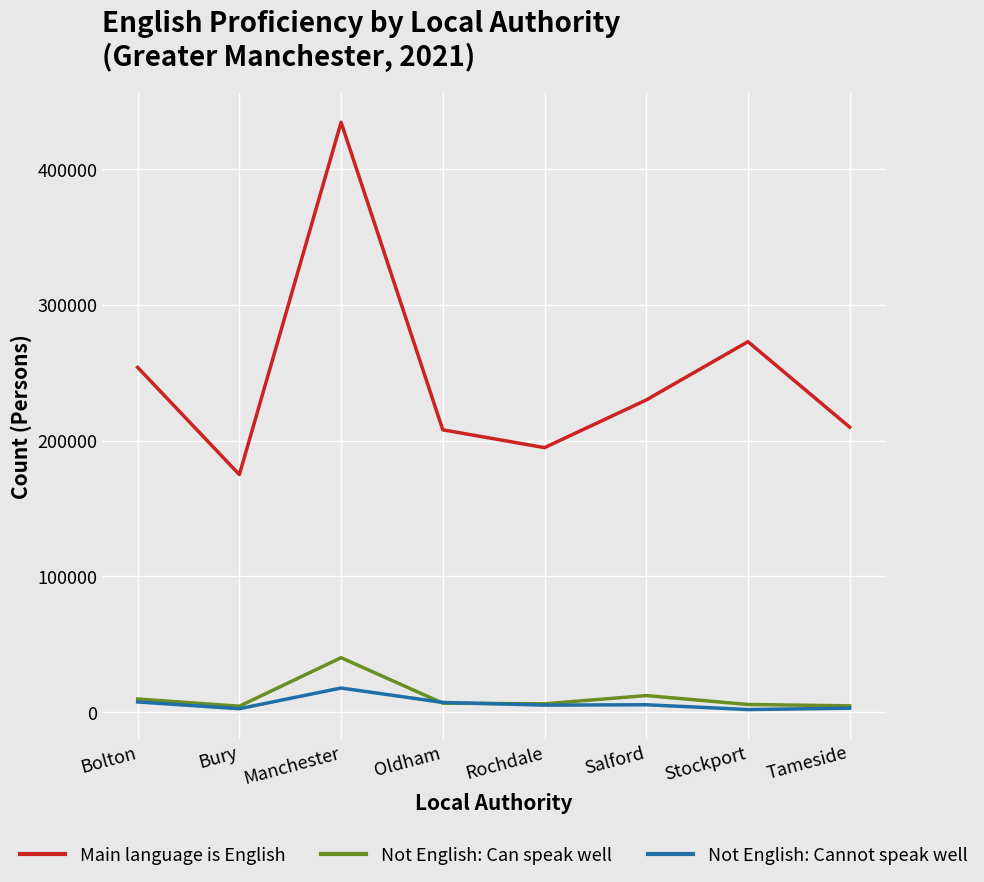

What is the maximum value shown in the chart?

434289